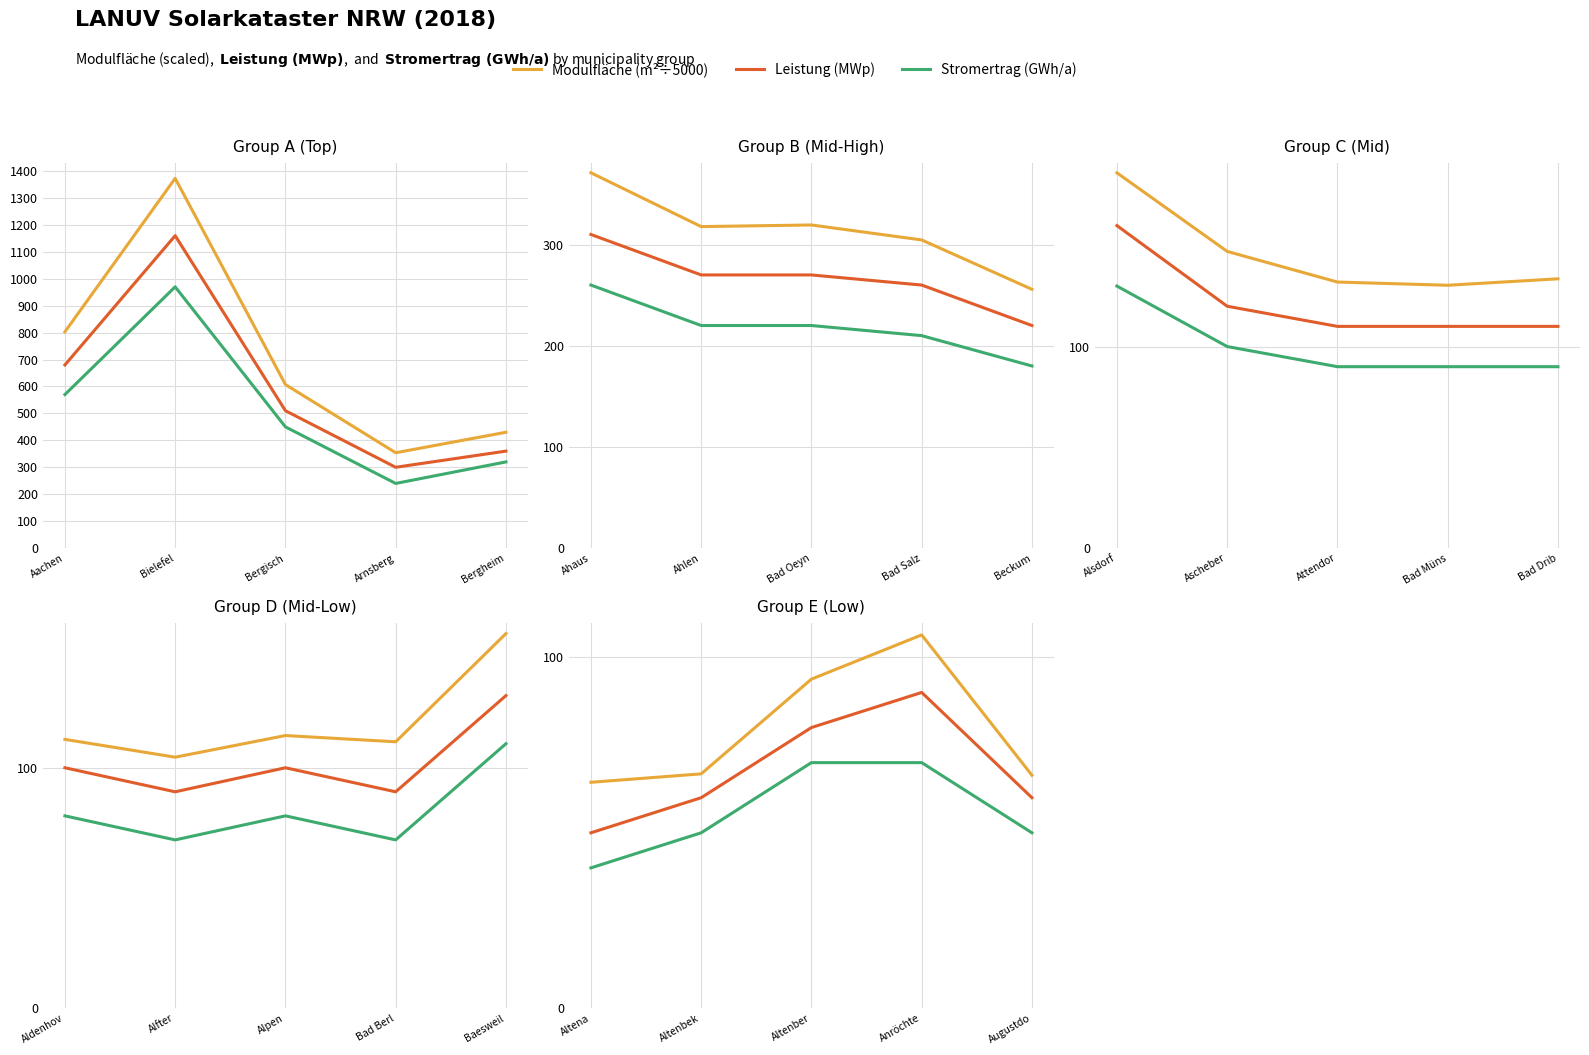

Rank the series at Altenber from highest to lowest value.

Modulfläche (m²÷5000), Leistung (MWp), Stromertrag (GWh/a)